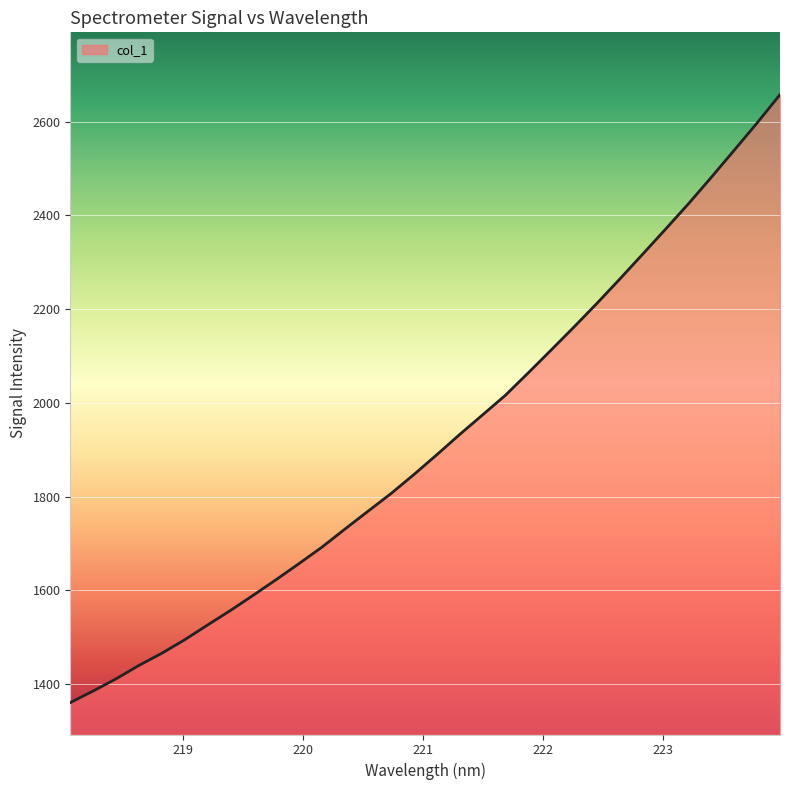

What is the minimum value shown in the chart?

1360.8